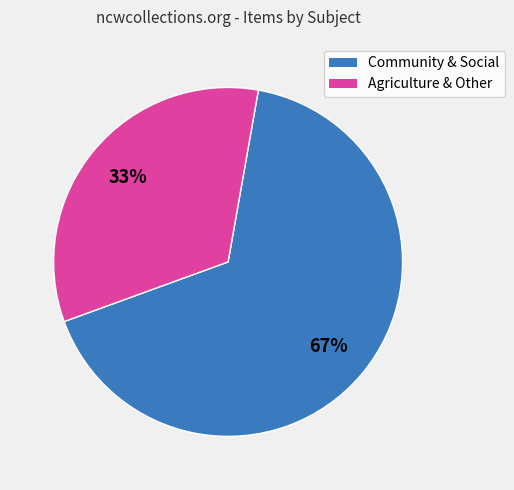

The Agriculture & Other slice represents 19% of the pie. True or false?

False